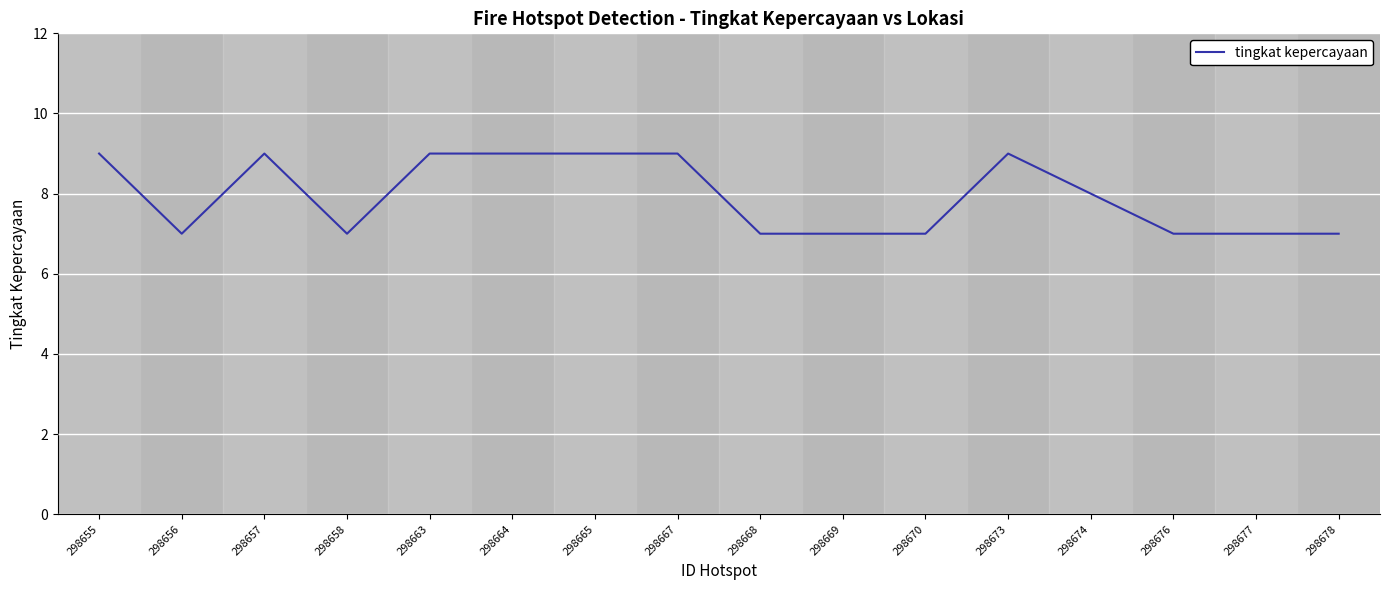

What is the ratio of the value at 298678 to the value at 298669?

1.0